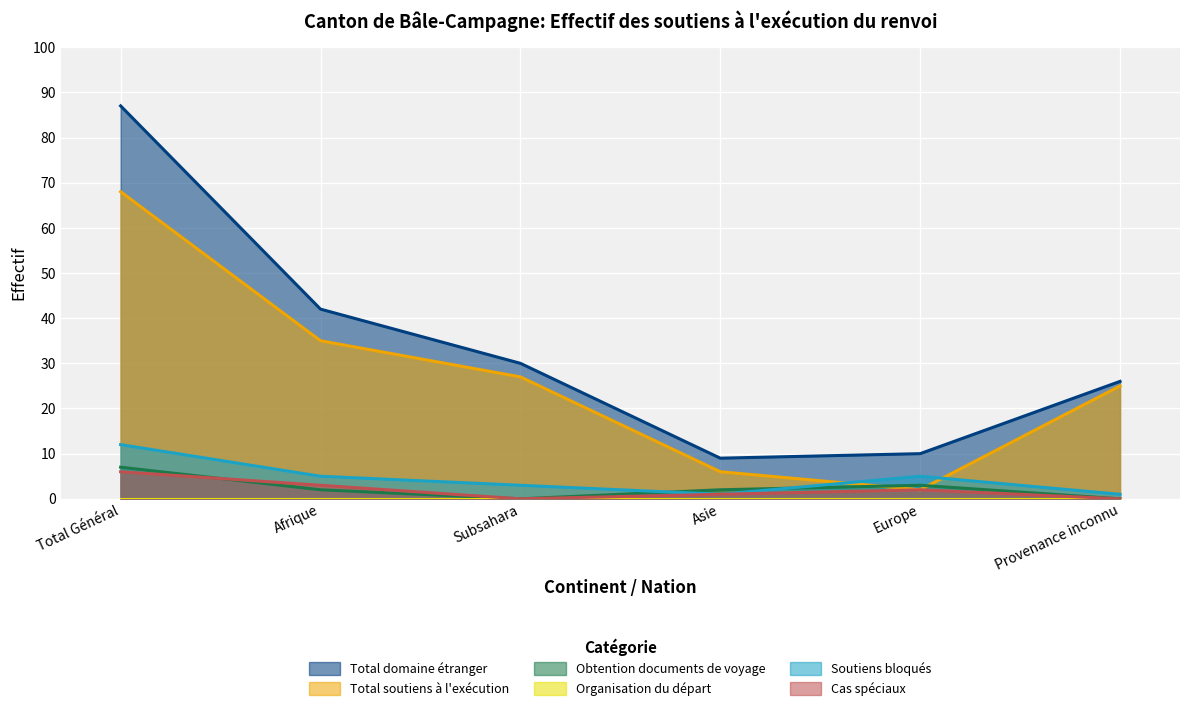

What position from the left is Europe?

5